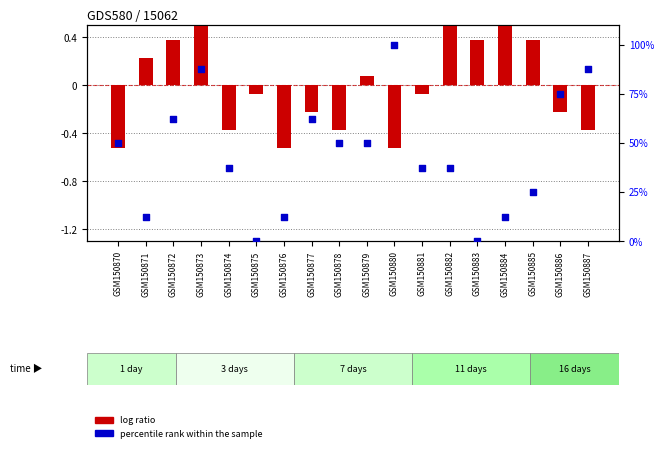

Is the value of percentile rank within the sample at GSM150877 greater than the value of log ratio at GSM150870?

Yes